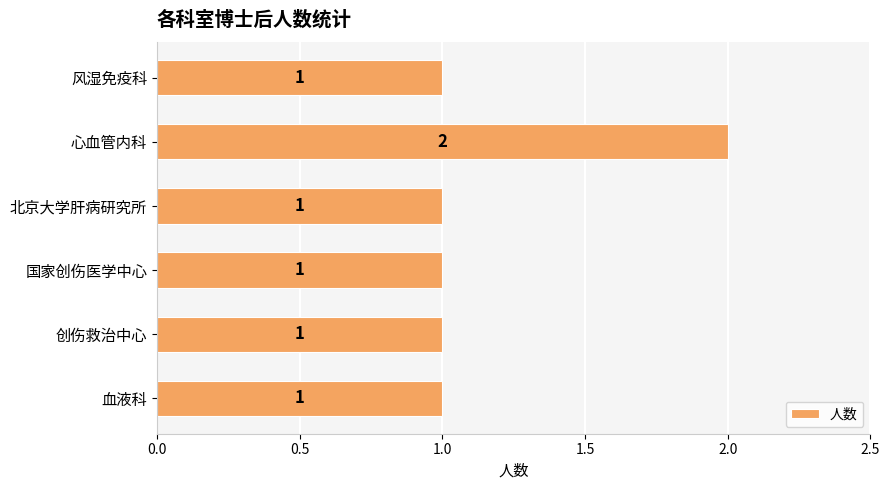

Which has a higher value, 心血管内科 or 创伤救治中心?

心血管内科